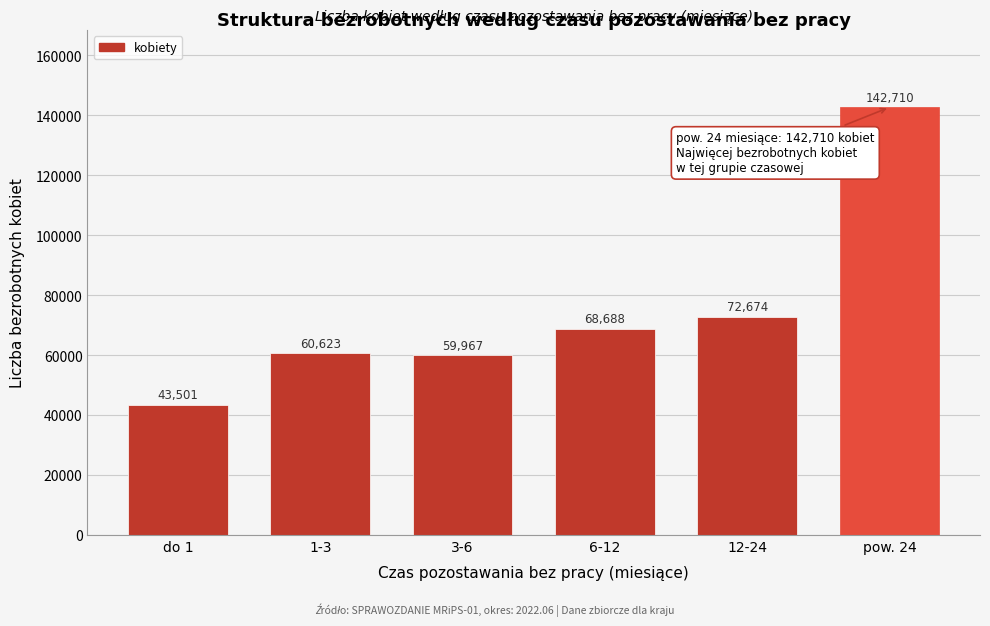

Reading left to right, list all the values displayed in this chart.

do 1=43501	1-3=60623	3-6=59967	6-12=68688	12-24=72674	pow. 24=142710